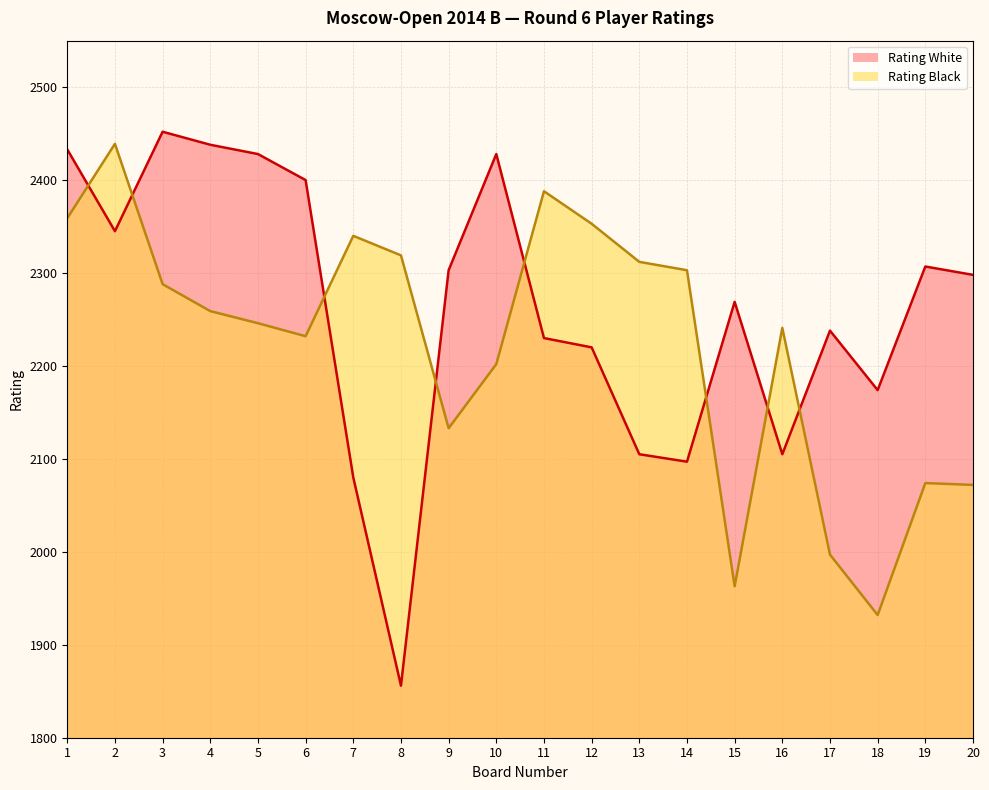

List the labels in order of Rating White value, largest first.

3, 4, 1, 5, 10, 6, 2, 19, 9, 20, 15, 17, 11, 12, 18, 13, 16, 14, 7, 8